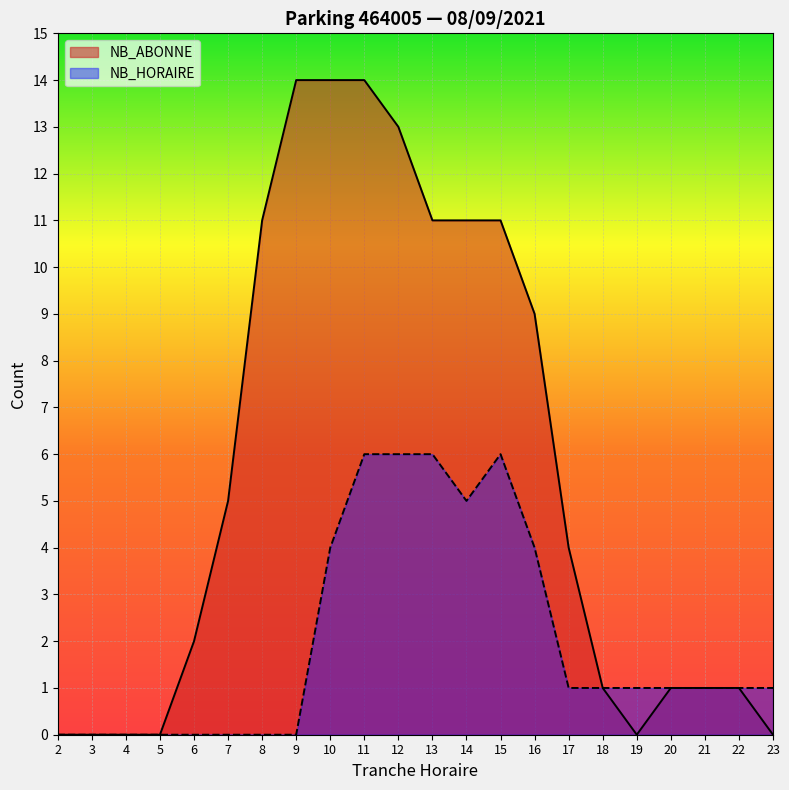

Read the NB_HORAIRE value at 16.

4